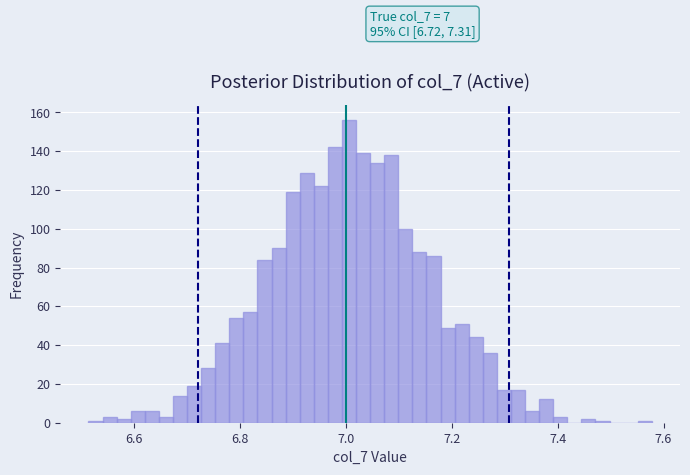

Around what value on the x-axis is the tallest bar? Give the approximate position of its centre, as read against the axis.

7.00